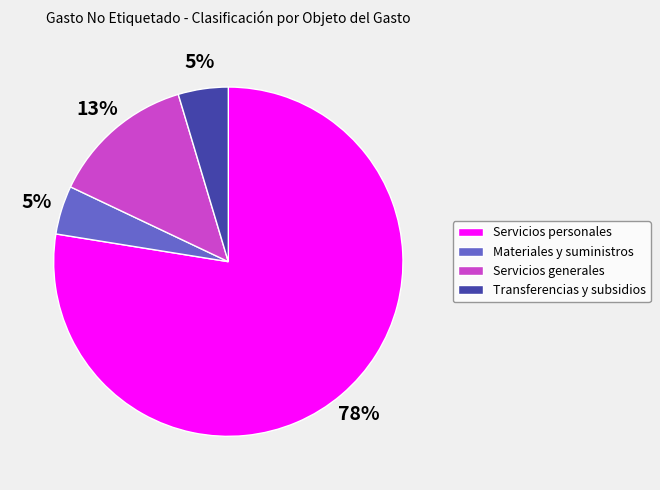

Which has a higher value, Servicios generales or Transferencias y subsidios?

Servicios generales